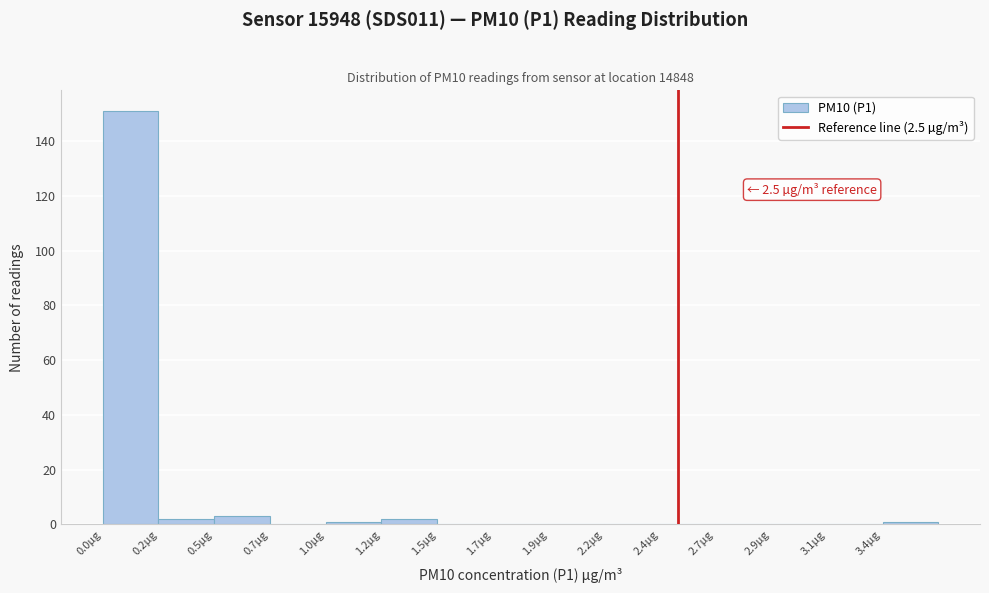

Reading right to left, what are all the values shown in this chart?

3.4µg=1	3.1µg=0	2.9µg=0	2.7µg=0	2.4µg=0	2.2µg=0	1.9µg=0	1.7µg=0	1.5µg=0	1.2µg=2	1.0µg=1	0.7µg=0	0.5µg=3	0.2µg=2	0.0µg=151